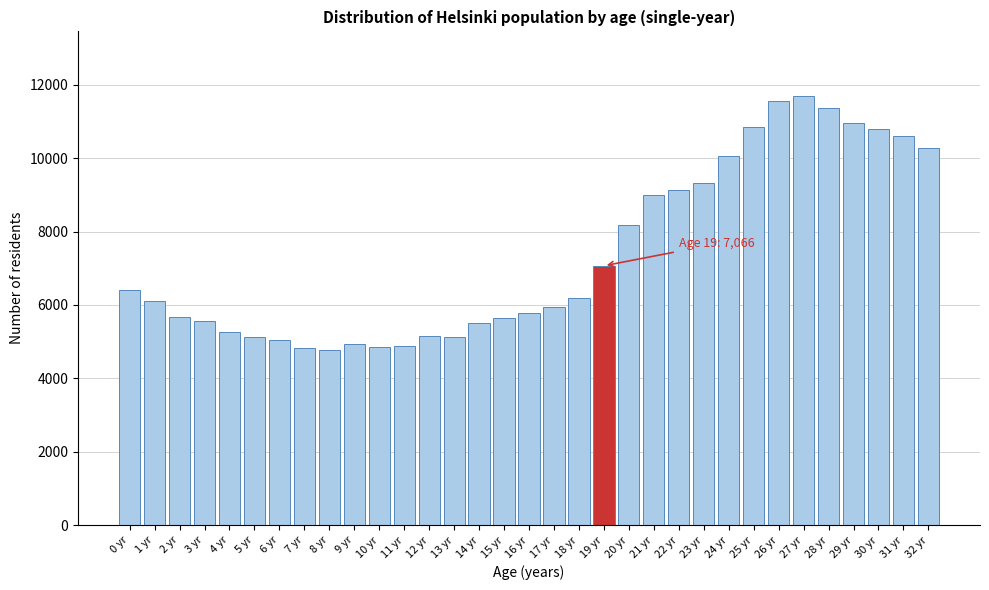

The value at 16 yr is 1486. True or false?

False